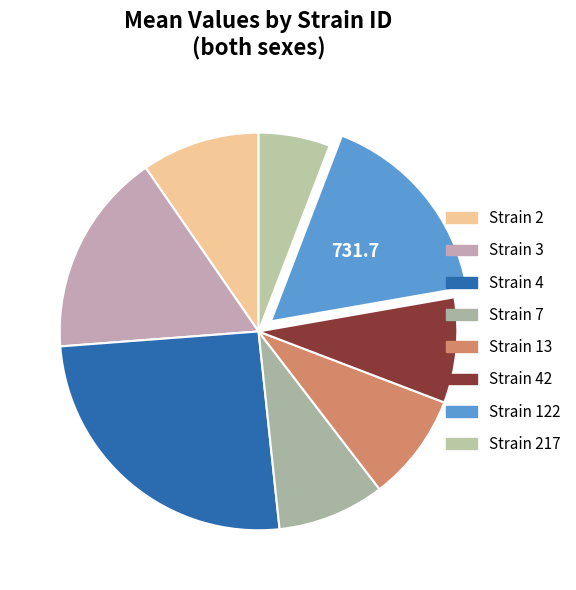

Count the number of slices in the pie.

8